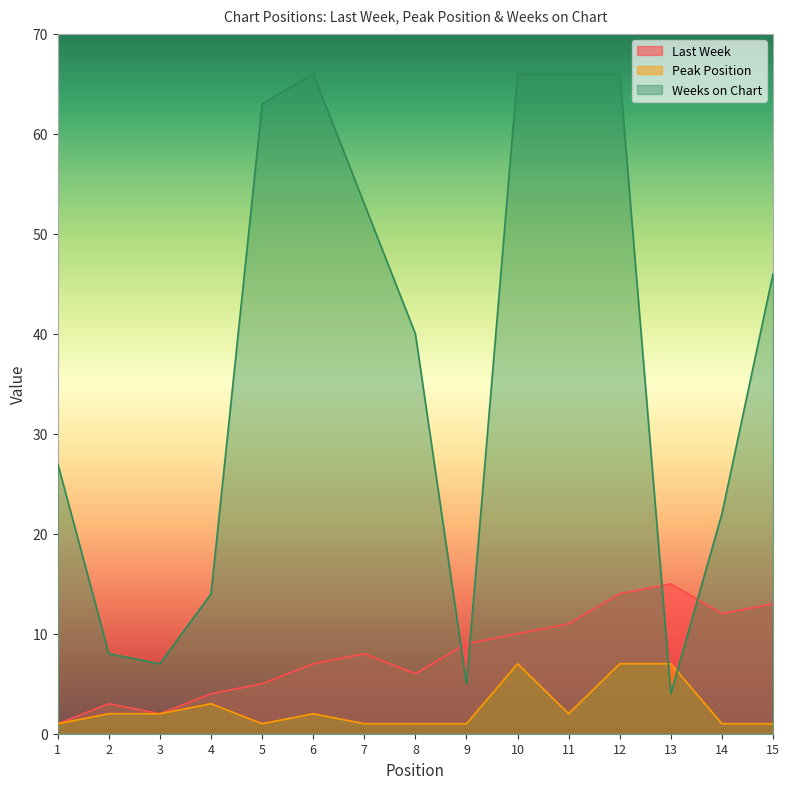

How many lines are shown in the chart?

3